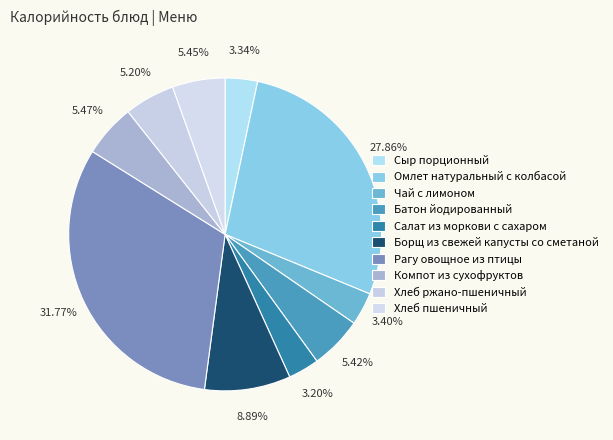

Is there a majority slice in this chart?

No